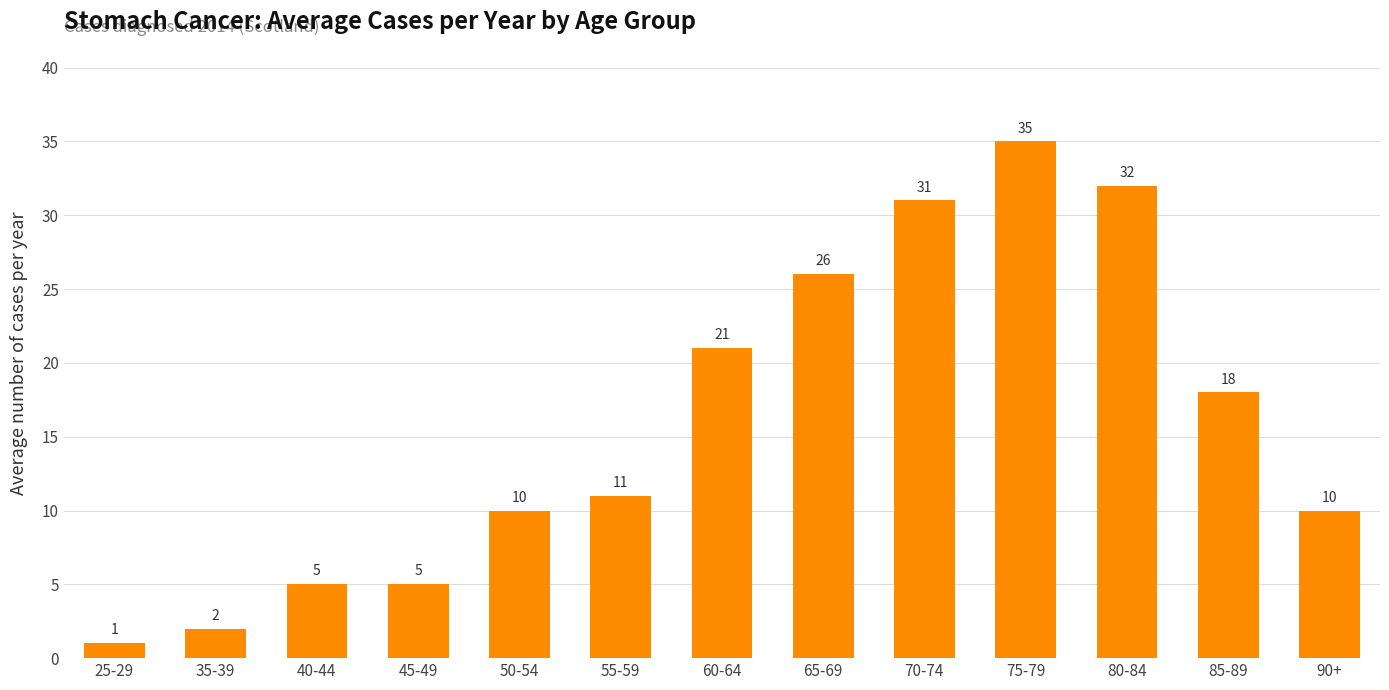

Reading right to left, what are all the values shown in this chart?

90+=10	85-89=18	80-84=32	75-79=35	70-74=31	65-69=26	60-64=21	55-59=11	50-54=10	45-49=5	40-44=5	35-39=2	25-29=1